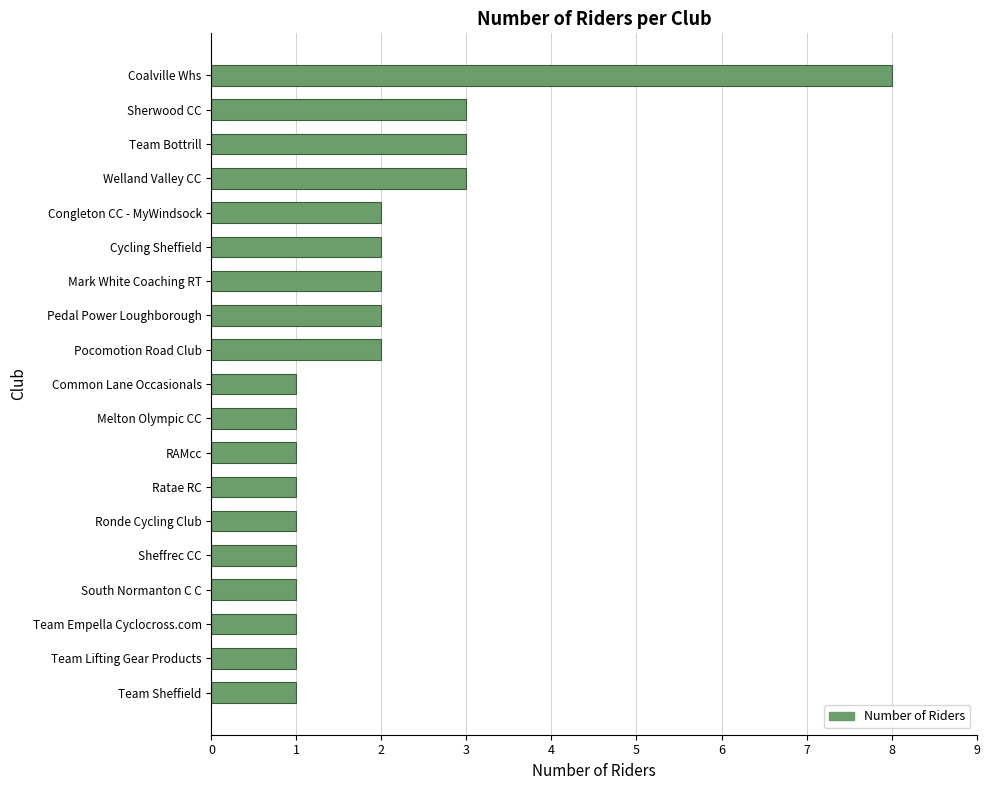

How many series are shown in this chart?

1